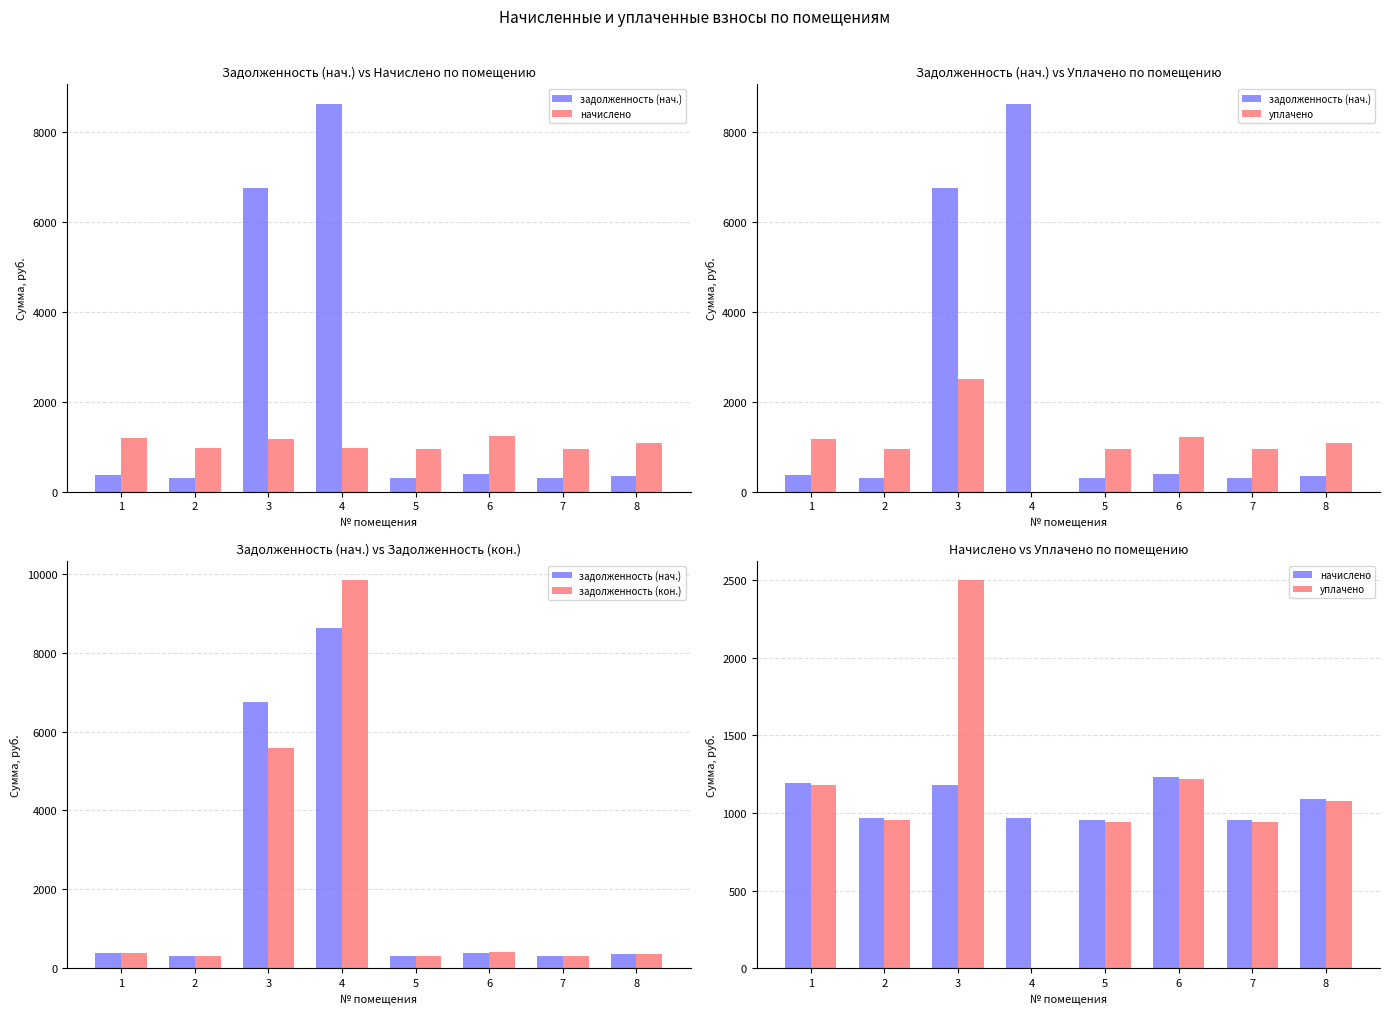

Which label corresponds to the smallest value in the chart?

4